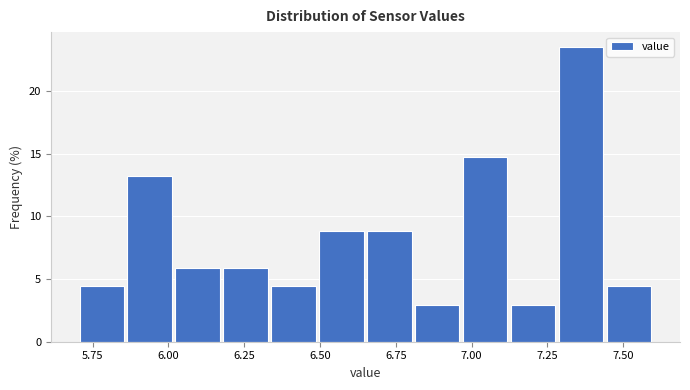

Around what value on the x-axis is the tallest bar? Give the approximate position of its centre, as read against the axis.

7.35